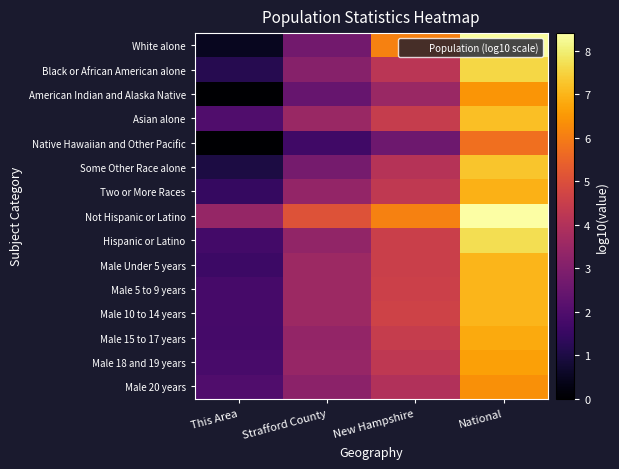

Between Strafford County and This Area, which is larger?

Strafford County